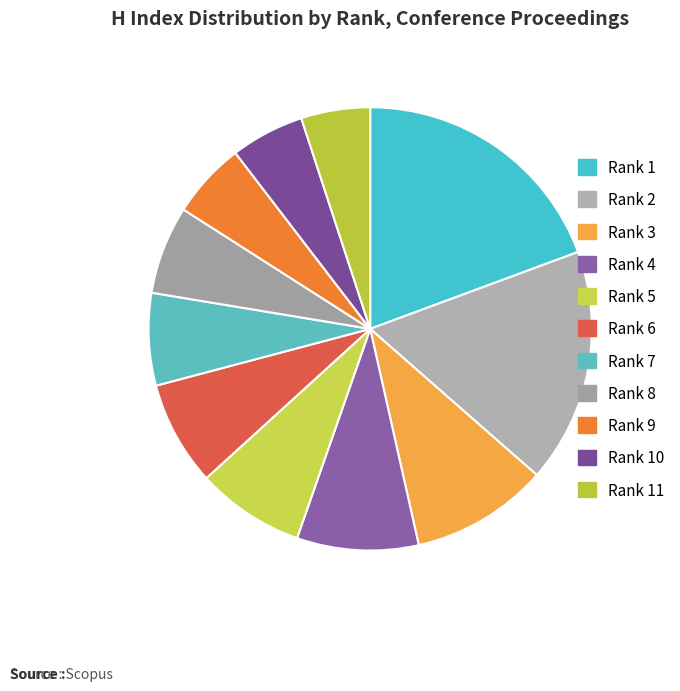

Is there any slice that represents more than half of the pie?

No